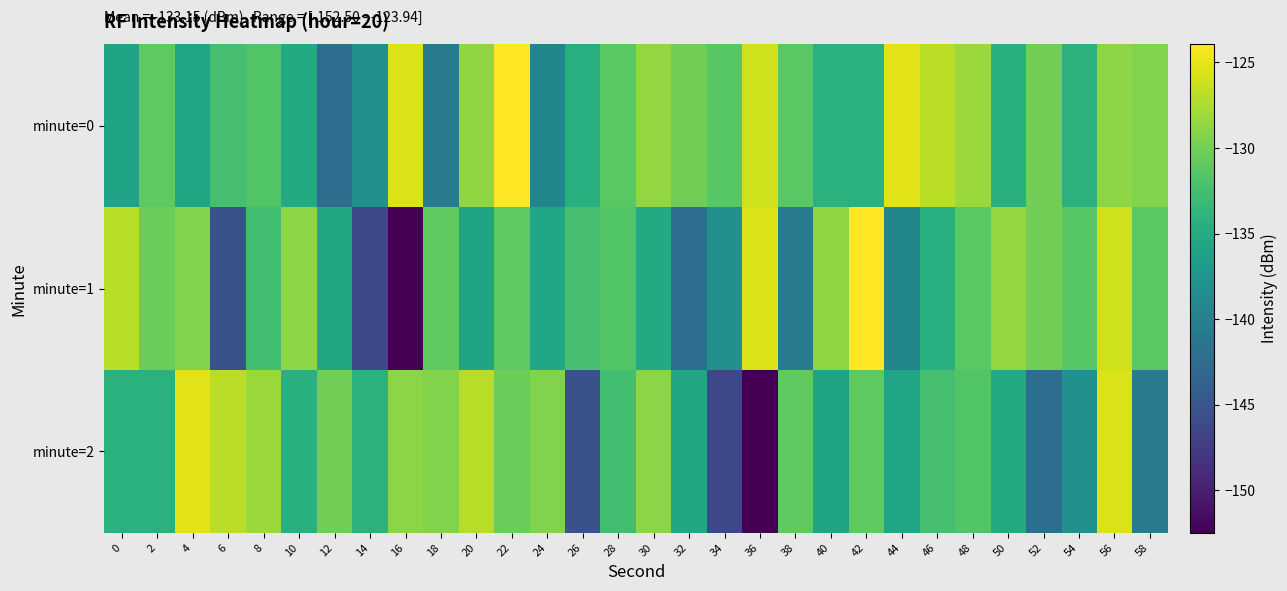

What is the difference between the highest and lowest values at 14?

12.1